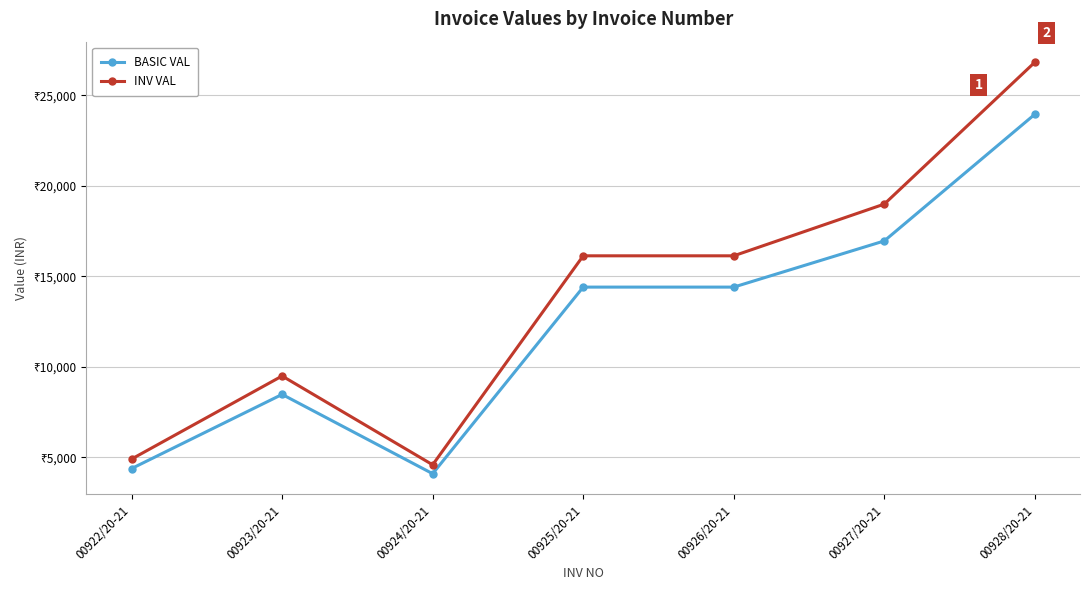

What is the sum of the INV VAL values at 00925/20-21 and 00923/20-21?

25620.0